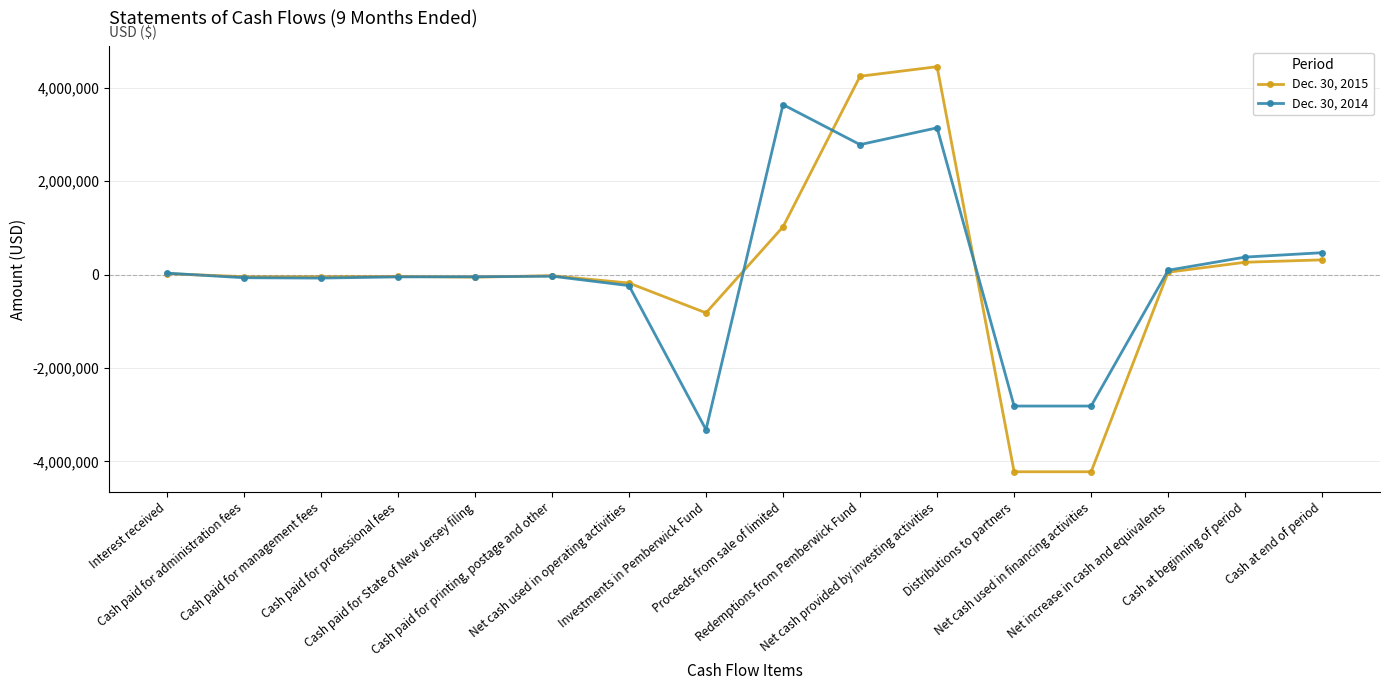

What is the value of the Dec. 30, 2014 point at the 8th from the left?

-3321316